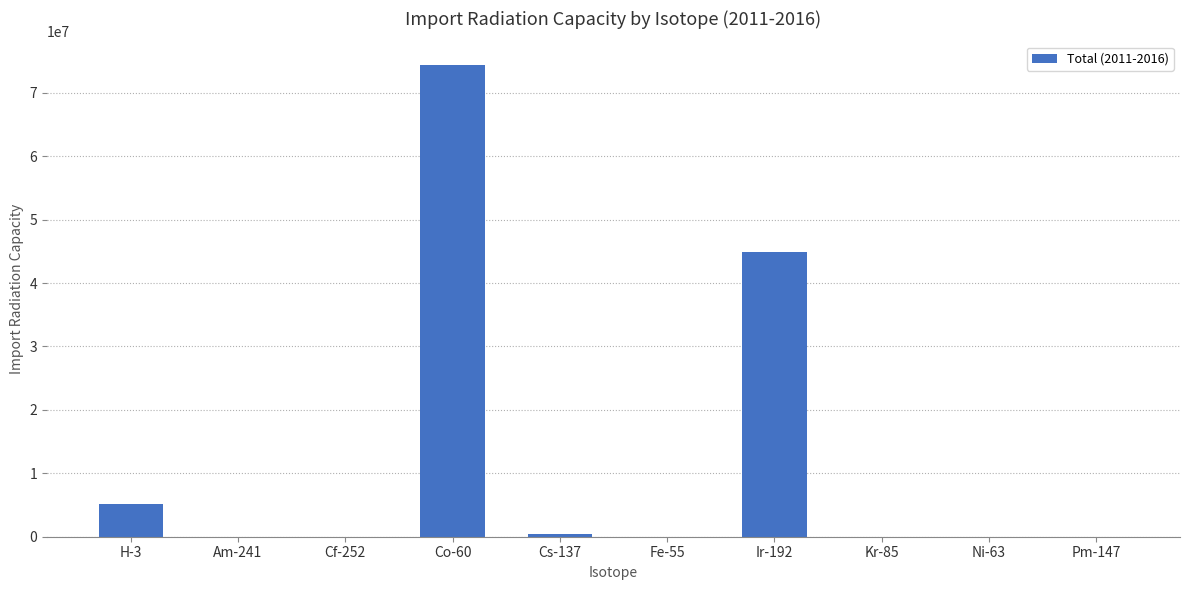

How many series are shown in this chart?

1